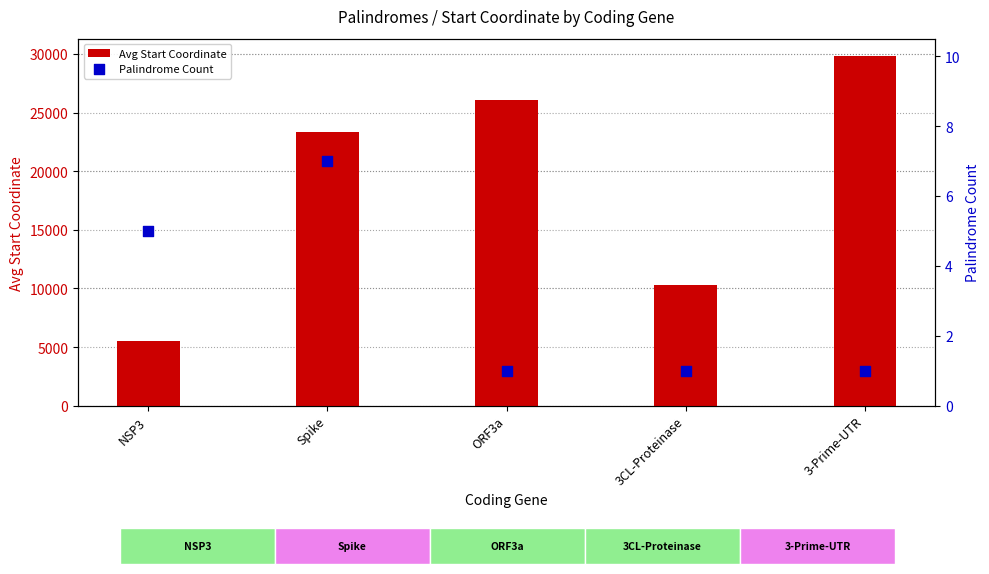

Which series has the widest spread of Y values?

Avg Start Coordinate